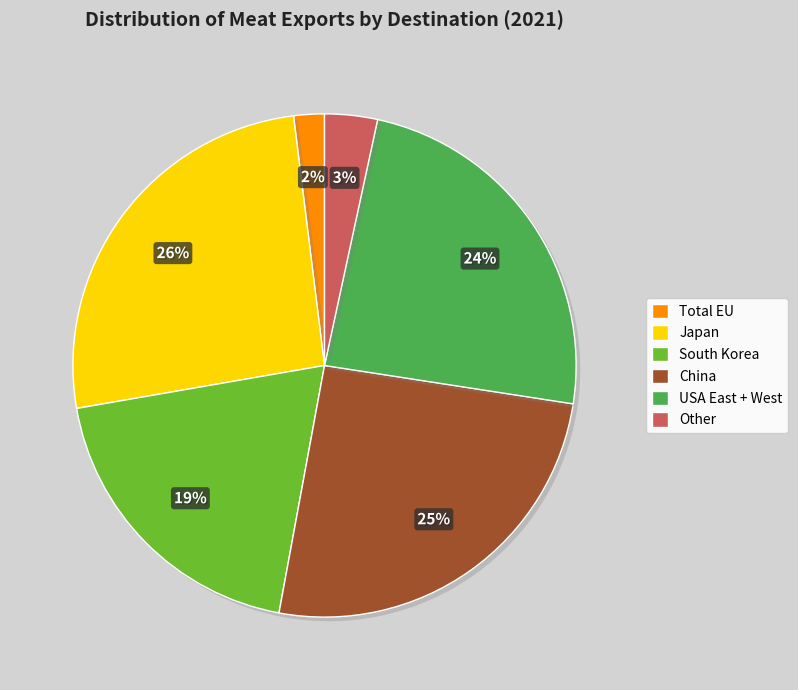

To the nearest percent, what portion does Total EU represent?

2%